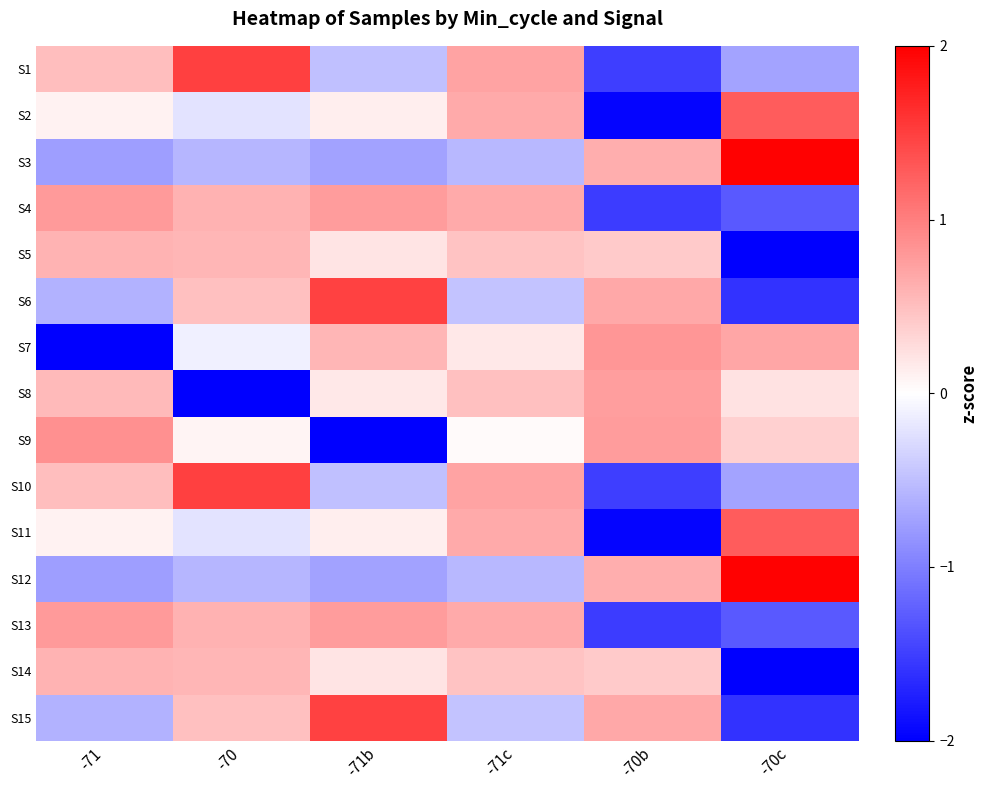

Reading left to right, list all the values displayed in this chart.

S1: -71=0.5	-70=1.5	-71b=-0.5	-71c=0.7	-70b=-1.5	-70c=-0.7
S2: -71=0.1	-70=-0.2	-71b=0.1	-71c=0.7	-70b=-2.0	-70c=1.3
S3: -71=-0.8	-70=-0.6	-71b=-0.7	-71c=-0.6	-70b=0.6	-70c=2.0
S4: -71=0.8	-70=0.6	-71b=0.8	-71c=0.7	-70b=-1.5	-70c=-1.3
S5: -71=0.6	-70=0.6	-71b=0.2	-71c=0.5	-70b=0.4	-70c=-2.2
S6: -71=-0.6	-70=0.5	-71b=1.5	-71c=-0.5	-70b=0.7	-70c=-1.6
S7: -71=-2.1	-70=-0.1	-71b=0.6	-71c=0.2	-70b=0.8	-70c=0.7
S8: -71=0.5	-70=-2.2	-71b=0.2	-71c=0.5	-70b=0.8	-70c=0.2
S9: -71=0.9	-70=0.1	-71b=-2.1	-71c=0.0	-70b=0.8	-70c=0.4
S10: -71=0.5	-70=1.5	-71b=-0.5	-71c=0.7	-70b=-1.5	-70c=-0.7
S11: -71=0.1	-70=-0.2	-71b=0.1	-71c=0.7	-70b=-2.0	-70c=1.3
S12: -71=-0.8	-70=-0.6	-71b=-0.7	-71c=-0.6	-70b=0.6	-70c=2.0
S13: -71=0.8	-70=0.6	-71b=0.8	-71c=0.7	-70b=-1.5	-70c=-1.3
S14: -71=0.6	-70=0.6	-71b=0.2	-71c=0.5	-70b=0.4	-70c=-2.2
S15: -71=-0.6	-70=0.5	-71b=1.5	-71c=-0.5	-70b=0.7	-70c=-1.6